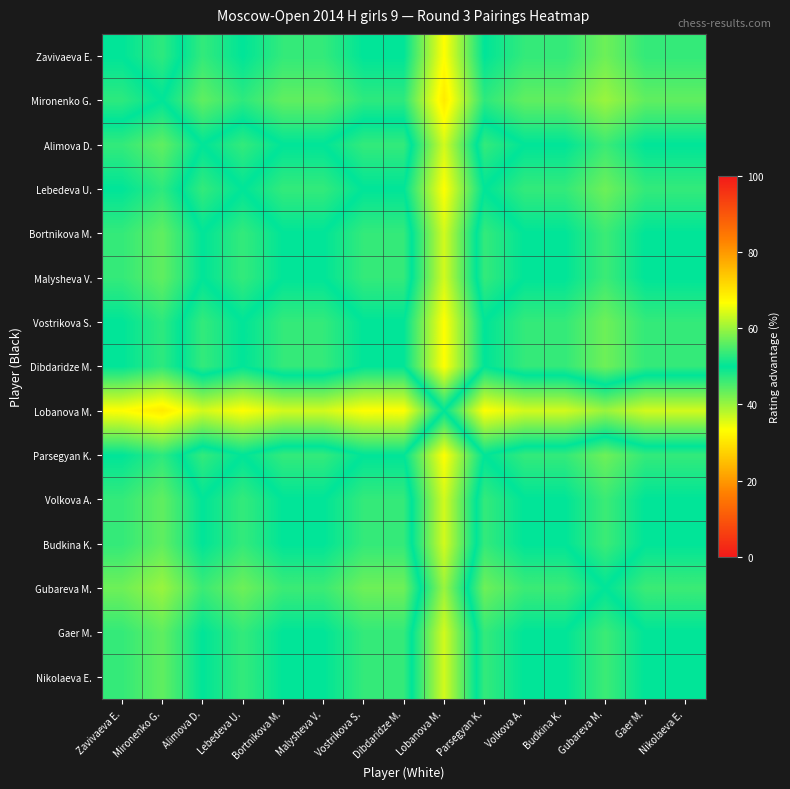

Reading left to right, what are all the values shown in this chart?

Zavivaeva E.: Zavivaeva E.=50.0	Mironenko G.=52.9	Alimova D.=46.7	Lebedeva U.=50.0	Bortnikova M.=46.7	Malysheva V.=46.7	Vostrikova S.=50.0	Dibdaridze M.=50.0	Lobanova M.=33.3	Parsegyan K.=50.0	Volkova A.=46.7	Budkina K.=46.7	Gubareva M.=42.9	Gaer M.=46.7	Nikolaeva E.=46.7
Mironenko G.: Zavivaeva E.=47.1	Mironenko G.=50.0	Alimova D.=43.8	Lebedeva U.=47.1	Bortnikova M.=43.8	Malysheva V.=43.8	Vostrikova S.=47.1	Dibdaridze M.=47.1	Lobanova M.=30.8	Parsegyan K.=47.1	Volkova A.=43.8	Budkina K.=43.8	Gubareva M.=40.0	Gaer M.=43.8	Nikolaeva E.=43.8
Alimova D.: Zavivaeva E.=53.3	Mironenko G.=56.2	Alimova D.=50.0	Lebedeva U.=53.3	Bortnikova M.=50.0	Malysheva V.=50.0	Vostrikova S.=53.3	Dibdaridze M.=53.3	Lobanova M.=36.4	Parsegyan K.=53.3	Volkova A.=50.0	Budkina K.=50.0	Gubareva M.=46.2	Gaer M.=50.0	Nikolaeva E.=50.0
Lebedeva U.: Zavivaeva E.=50.0	Mironenko G.=52.9	Alimova D.=46.7	Lebedeva U.=50.0	Bortnikova M.=46.7	Malysheva V.=46.7	Vostrikova S.=50.0	Dibdaridze M.=50.0	Lobanova M.=33.3	Parsegyan K.=50.0	Volkova A.=46.7	Budkina K.=46.7	Gubareva M.=42.9	Gaer M.=46.7	Nikolaeva E.=46.7
Bortnikova M.: Zavivaeva E.=53.3	Mironenko G.=56.2	Alimova D.=50.0	Lebedeva U.=53.3	Bortnikova M.=50.0	Malysheva V.=50.0	Vostrikova S.=53.3	Dibdaridze M.=53.3	Lobanova M.=36.4	Parsegyan K.=53.3	Volkova A.=50.0	Budkina K.=50.0	Gubareva M.=46.2	Gaer M.=50.0	Nikolaeva E.=50.0
Malysheva V.: Zavivaeva E.=53.3	Mironenko G.=56.2	Alimova D.=50.0	Lebedeva U.=53.3	Bortnikova M.=50.0	Malysheva V.=50.0	Vostrikova S.=53.3	Dibdaridze M.=53.3	Lobanova M.=36.4	Parsegyan K.=53.3	Volkova A.=50.0	Budkina K.=50.0	Gubareva M.=46.2	Gaer M.=50.0	Nikolaeva E.=50.0
Vostrikova S.: Zavivaeva E.=50.0	Mironenko G.=52.9	Alimova D.=46.7	Lebedeva U.=50.0	Bortnikova M.=46.7	Malysheva V.=46.7	Vostrikova S.=50.0	Dibdaridze M.=50.0	Lobanova M.=33.3	Parsegyan K.=50.0	Volkova A.=46.7	Budkina K.=46.7	Gubareva M.=42.9	Gaer M.=46.7	Nikolaeva E.=46.7
Dibdaridze M.: Zavivaeva E.=50.0	Mironenko G.=52.9	Alimova D.=46.7	Lebedeva U.=50.0	Bortnikova M.=46.7	Malysheva V.=46.7	Vostrikova S.=50.0	Dibdaridze M.=50.0	Lobanova M.=33.3	Parsegyan K.=50.0	Volkova A.=46.7	Budkina K.=46.7	Gubareva M.=42.9	Gaer M.=46.7	Nikolaeva E.=46.7
Lobanova M.: Zavivaeva E.=66.7	Mironenko G.=69.2	Alimova D.=63.6	Lebedeva U.=66.7	Bortnikova M.=63.6	Malysheva V.=63.6	Vostrikova S.=66.7	Dibdaridze M.=66.7	Lobanova M.=50.0	Parsegyan K.=66.7	Volkova A.=63.6	Budkina K.=63.6	Gubareva M.=60.0	Gaer M.=63.6	Nikolaeva E.=63.6
Parsegyan K.: Zavivaeva E.=50.0	Mironenko G.=52.9	Alimova D.=46.7	Lebedeva U.=50.0	Bortnikova M.=46.7	Malysheva V.=46.7	Vostrikova S.=50.0	Dibdaridze M.=50.0	Lobanova M.=33.3	Parsegyan K.=50.0	Volkova A.=46.7	Budkina K.=46.7	Gubareva M.=42.9	Gaer M.=46.7	Nikolaeva E.=46.7
Volkova A.: Zavivaeva E.=53.3	Mironenko G.=56.2	Alimova D.=50.0	Lebedeva U.=53.3	Bortnikova M.=50.0	Malysheva V.=50.0	Vostrikova S.=53.3	Dibdaridze M.=53.3	Lobanova M.=36.4	Parsegyan K.=53.3	Volkova A.=50.0	Budkina K.=50.0	Gubareva M.=46.2	Gaer M.=50.0	Nikolaeva E.=50.0
Budkina K.: Zavivaeva E.=53.3	Mironenko G.=56.2	Alimova D.=50.0	Lebedeva U.=53.3	Bortnikova M.=50.0	Malysheva V.=50.0	Vostrikova S.=53.3	Dibdaridze M.=53.3	Lobanova M.=36.4	Parsegyan K.=53.3	Volkova A.=50.0	Budkina K.=50.0	Gubareva M.=46.2	Gaer M.=50.0	Nikolaeva E.=50.0
Gubareva M.: Zavivaeva E.=57.1	Mironenko G.=60.0	Alimova D.=53.8	Lebedeva U.=57.1	Bortnikova M.=53.8	Malysheva V.=53.8	Vostrikova S.=57.1	Dibdaridze M.=57.1	Lobanova M.=40.0	Parsegyan K.=57.1	Volkova A.=53.8	Budkina K.=53.8	Gubareva M.=50.0	Gaer M.=53.8	Nikolaeva E.=53.8
Gaer M.: Zavivaeva E.=53.3	Mironenko G.=56.2	Alimova D.=50.0	Lebedeva U.=53.3	Bortnikova M.=50.0	Malysheva V.=50.0	Vostrikova S.=53.3	Dibdaridze M.=53.3	Lobanova M.=36.4	Parsegyan K.=53.3	Volkova A.=50.0	Budkina K.=50.0	Gubareva M.=46.2	Gaer M.=50.0	Nikolaeva E.=50.0
Nikolaeva E.: Zavivaeva E.=53.3	Mironenko G.=56.2	Alimova D.=50.0	Lebedeva U.=53.3	Bortnikova M.=50.0	Malysheva V.=50.0	Vostrikova S.=53.3	Dibdaridze M.=53.3	Lobanova M.=36.4	Parsegyan K.=53.3	Volkova A.=50.0	Budkina K.=50.0	Gubareva M.=46.2	Gaer M.=50.0	Nikolaeva E.=50.0